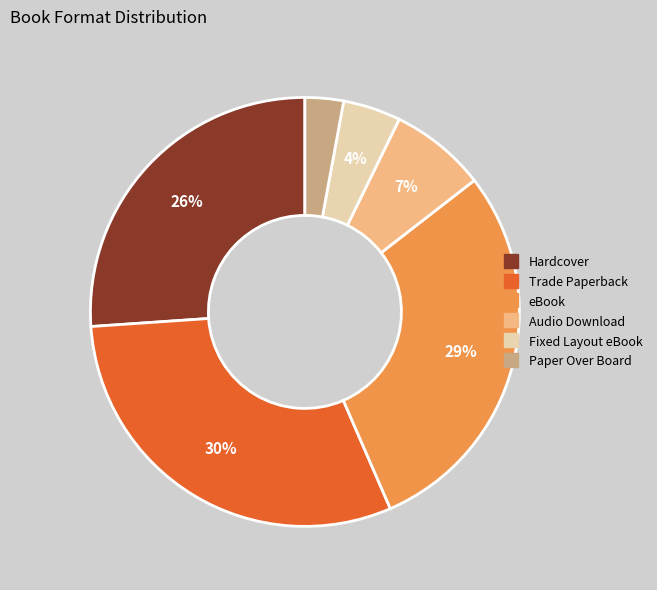

Does Paper Over Board account for over 50% of the chart?

No